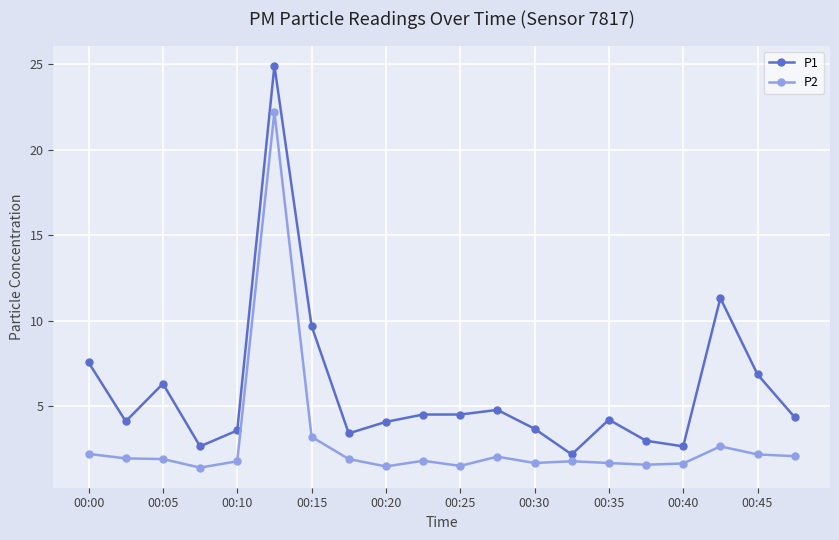

True or false: P1 and P2 cross at least once.

False